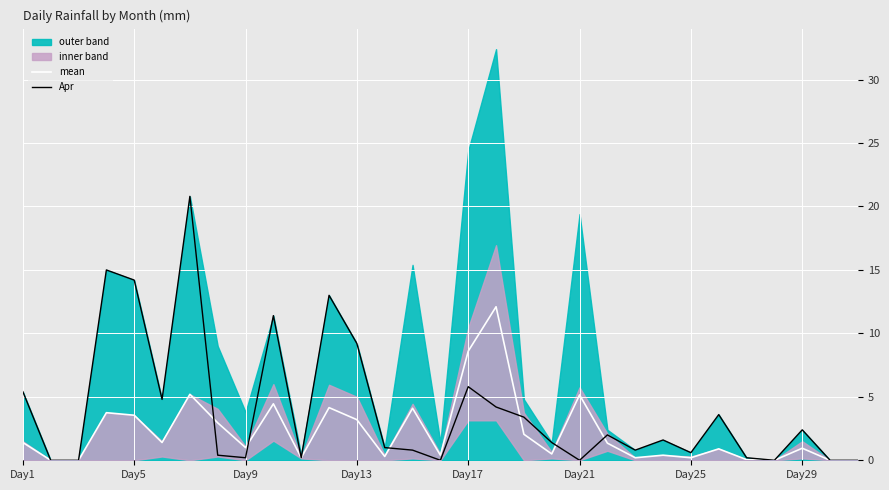

True or false: Apr has a value of 14.2 at Day5.

True